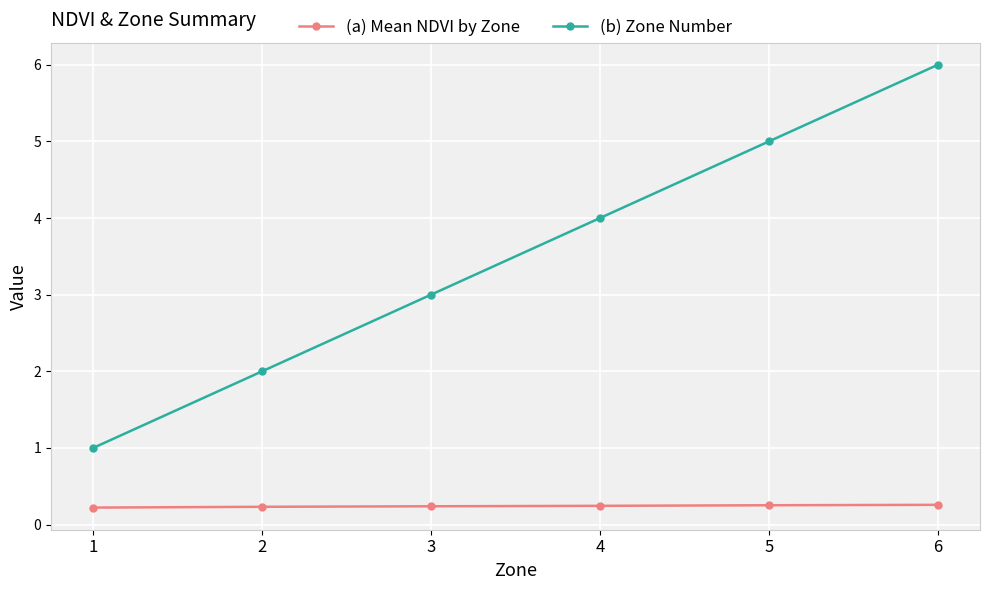

Is this an area chart (filled region under the line)?

No